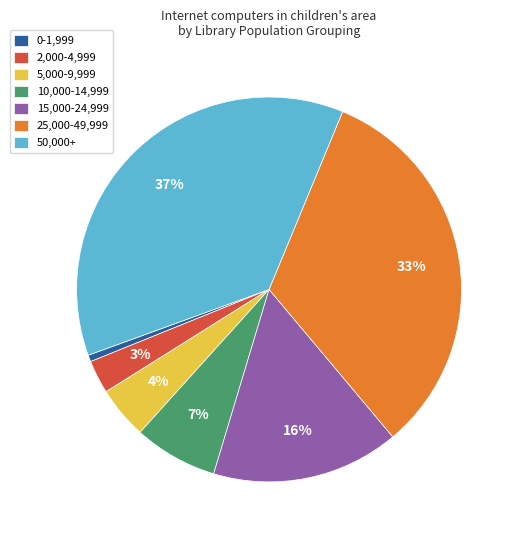

Does 50,000+ account for over 50% of the chart?

No